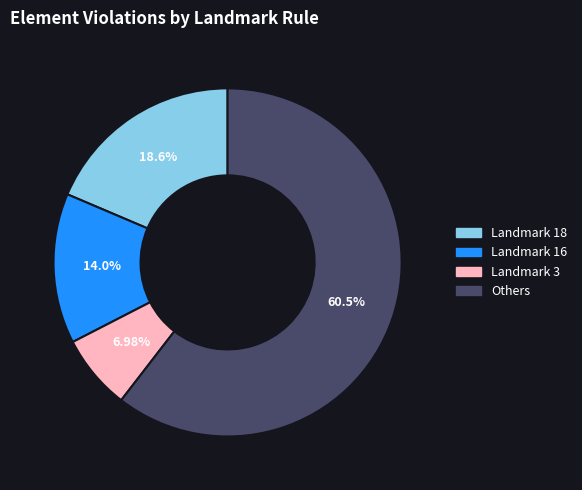

Does any single category account for the majority?

Yes